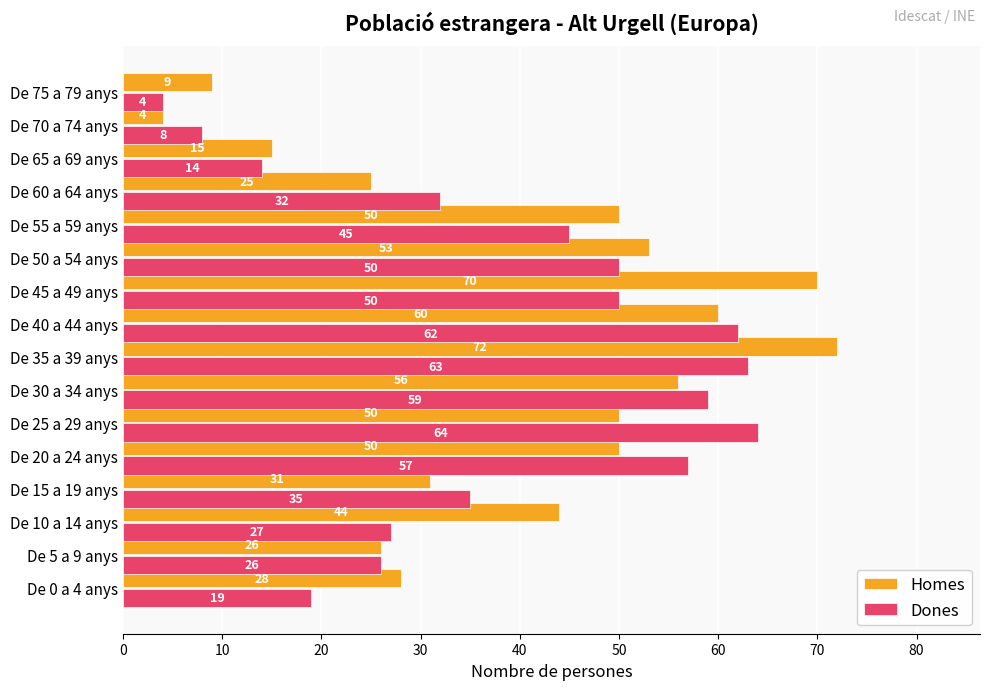

True or false: Homes has a value of 31 at De 15 a 19 anys.

True